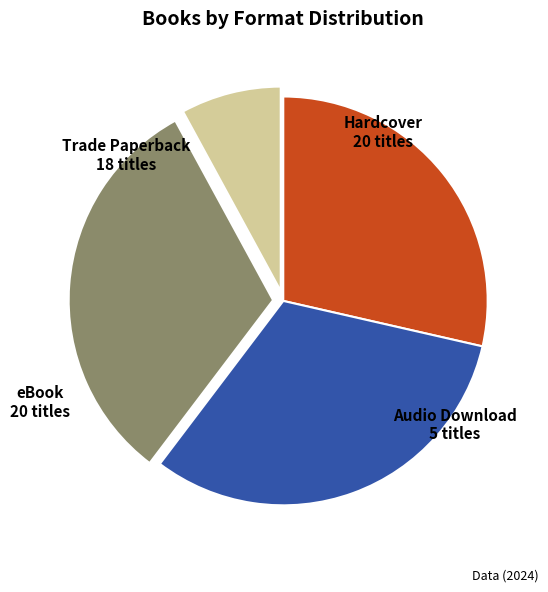

Is it true that eBook is 38% of the pie?

False